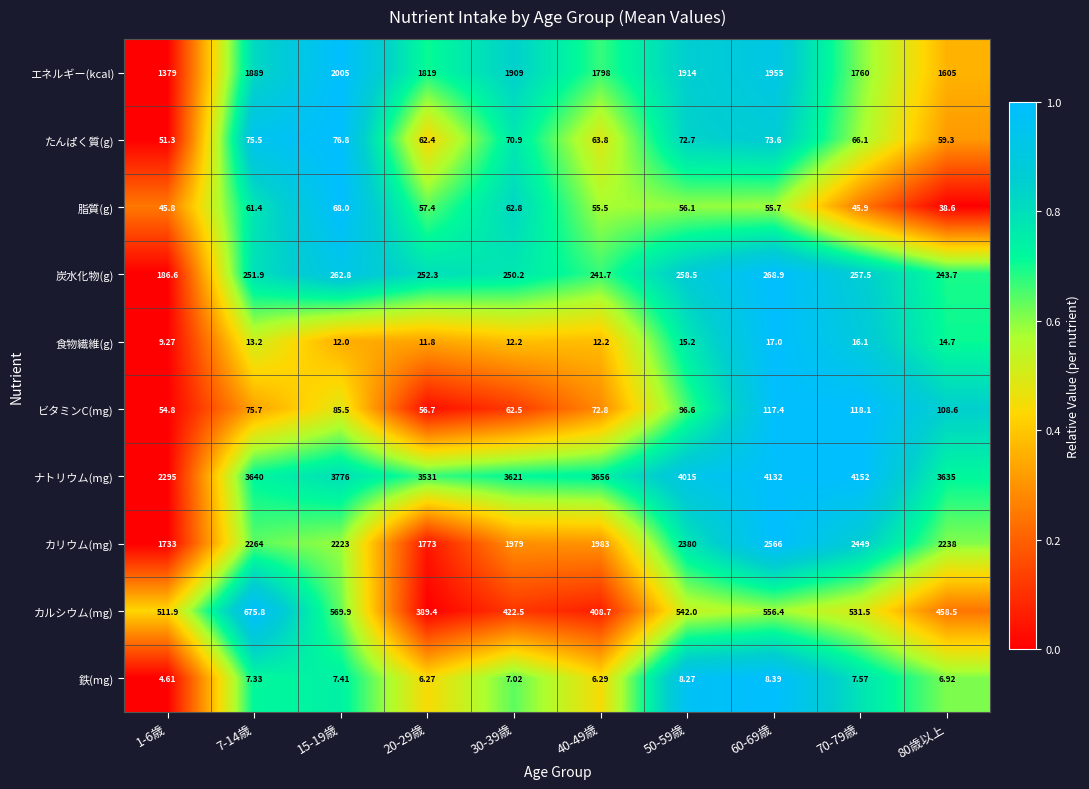

What is the total value across all series at 60-69歳?

9750.4